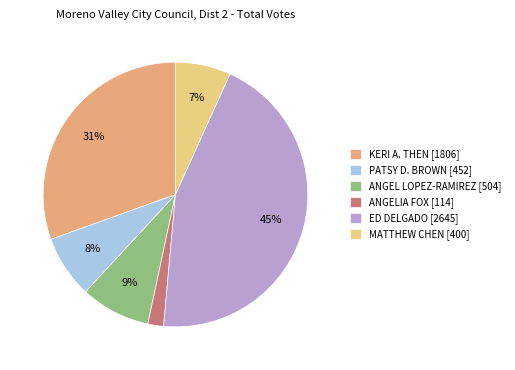

Which slice is the smallest?

ANGELIA FOX